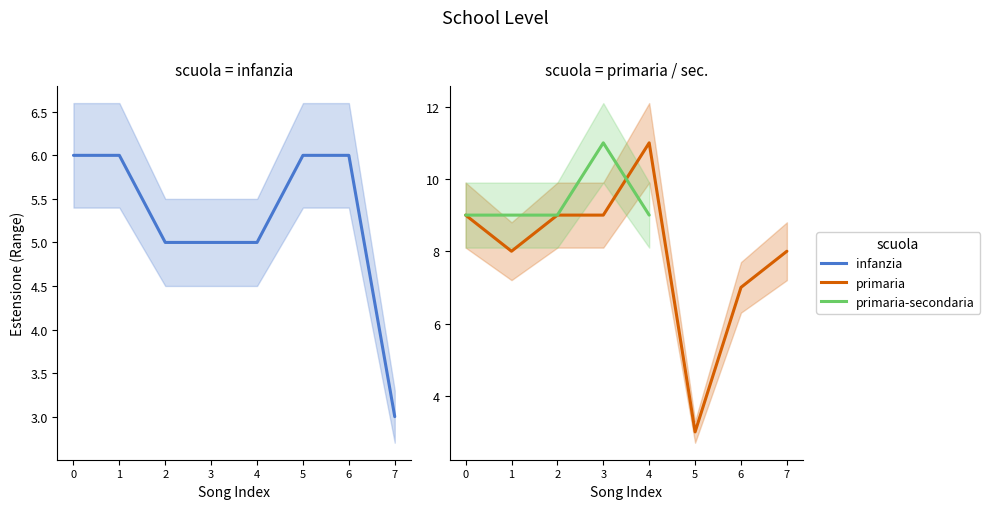

At which label does primaria first exceed 9?

4